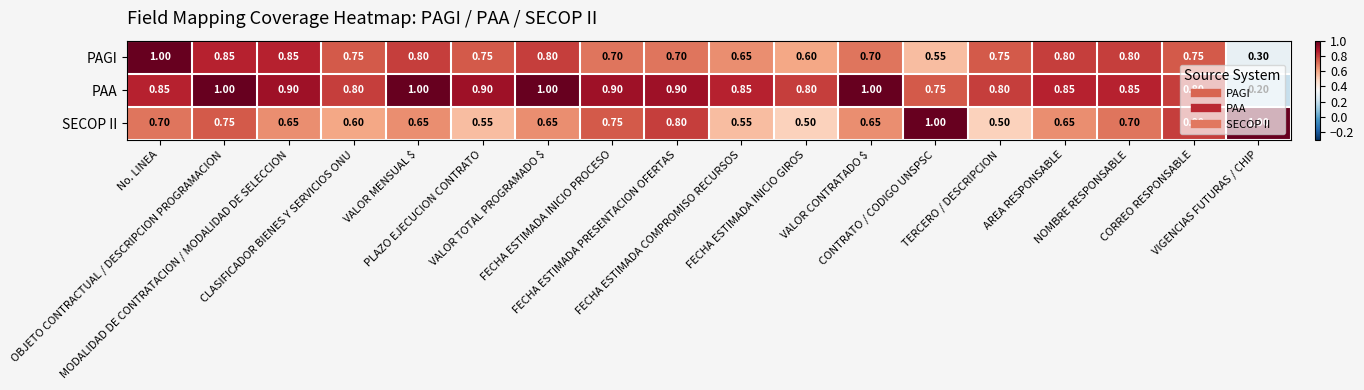

What is the minimum value shown in the chart?

0.2